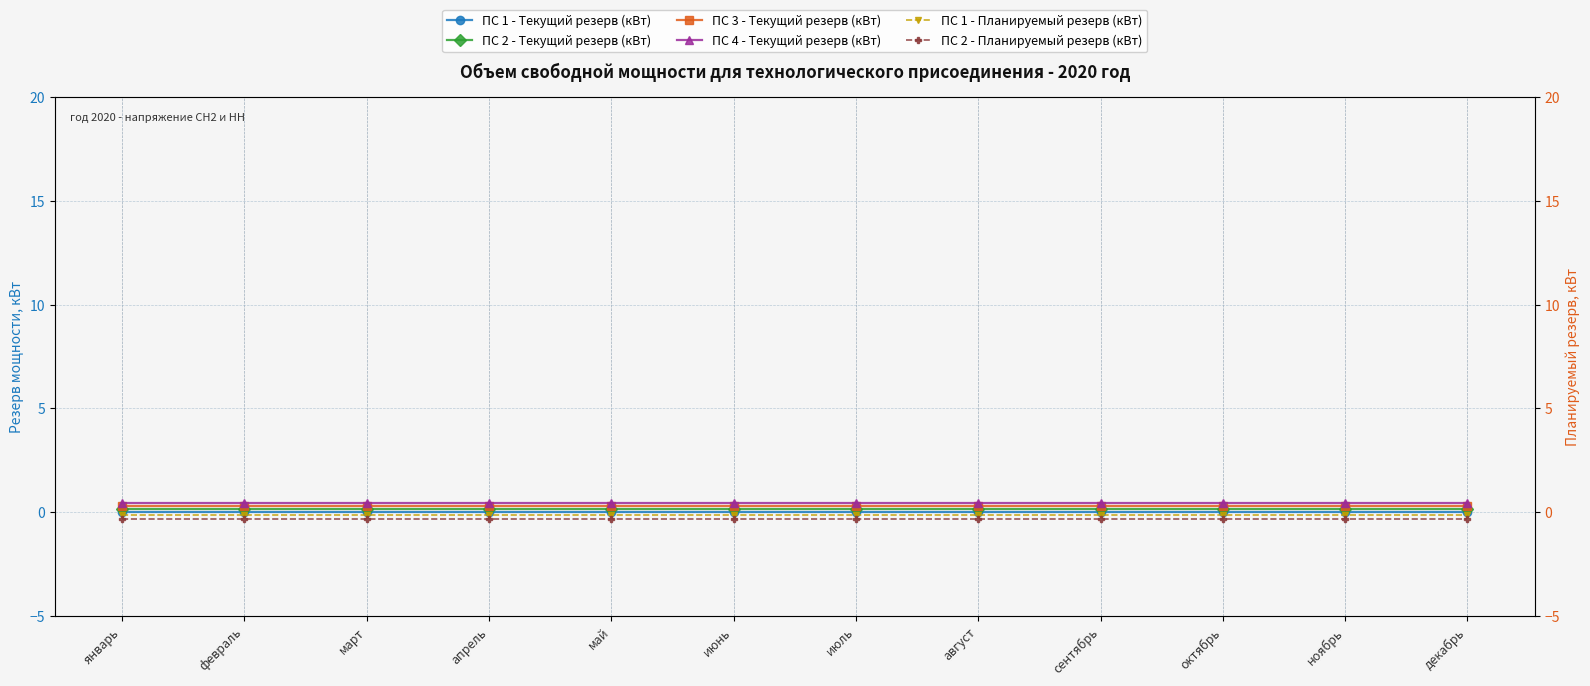

List the series in order of their overall mean, highest first.

ПС 4 - Текущий резерв (кВт), ПС 3 - Текущий резерв (кВт), ПС 2 - Текущий резерв (кВт), ПС 1 - Текущий резерв (кВт), ПС 1 - Планируемый резерв (кВт), ПС 2 - Планируемый резерв (кВт)